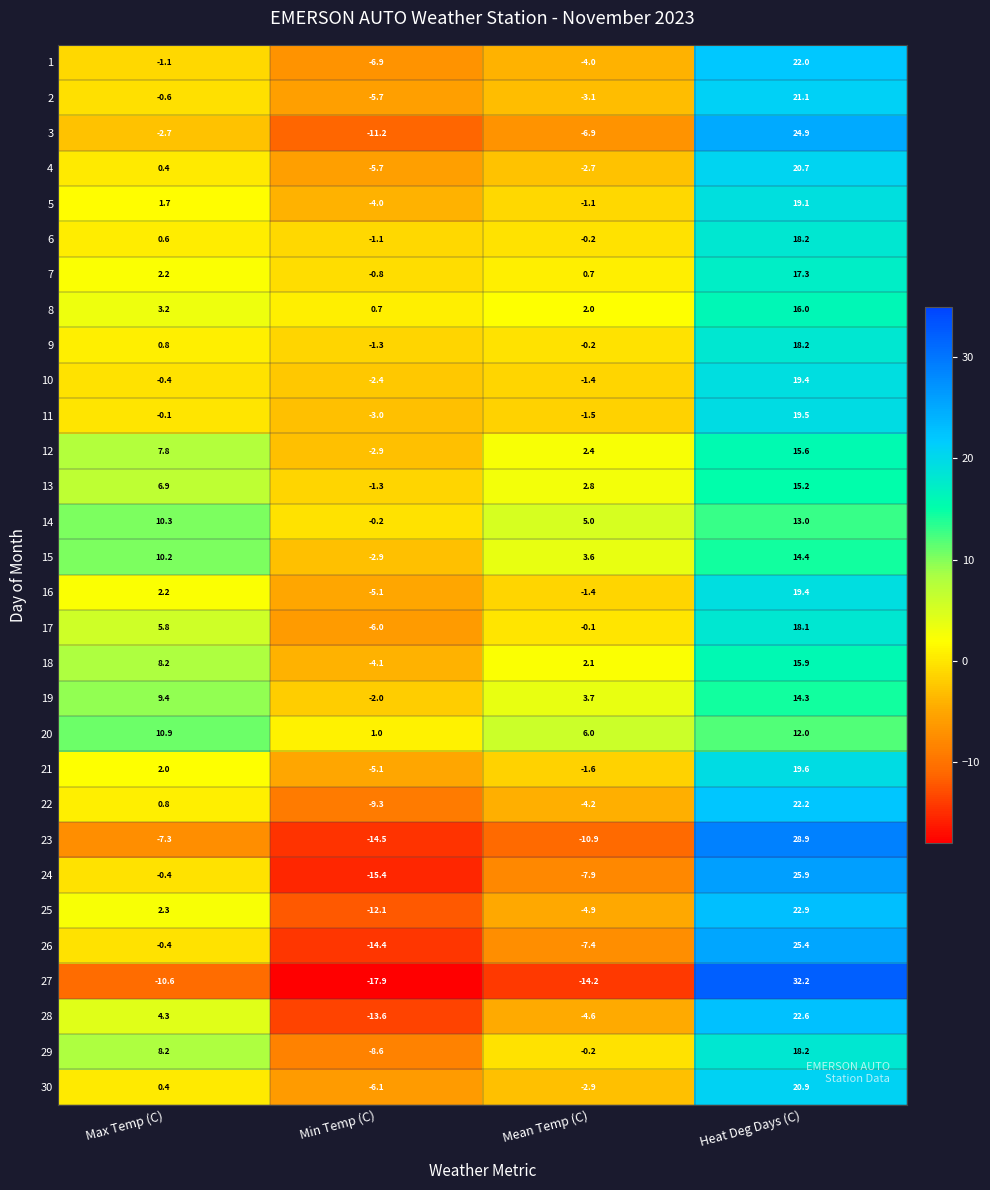

What is the greatest value displayed?

32.2